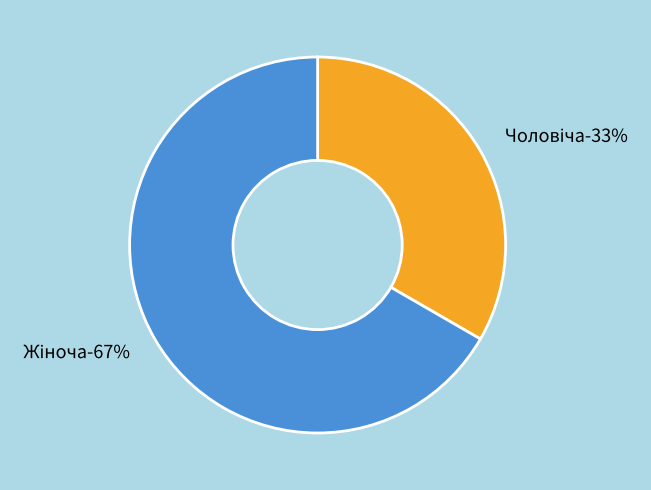

To the nearest percent, what is the combined percentage of Жіноча and Чоловіча?

100%